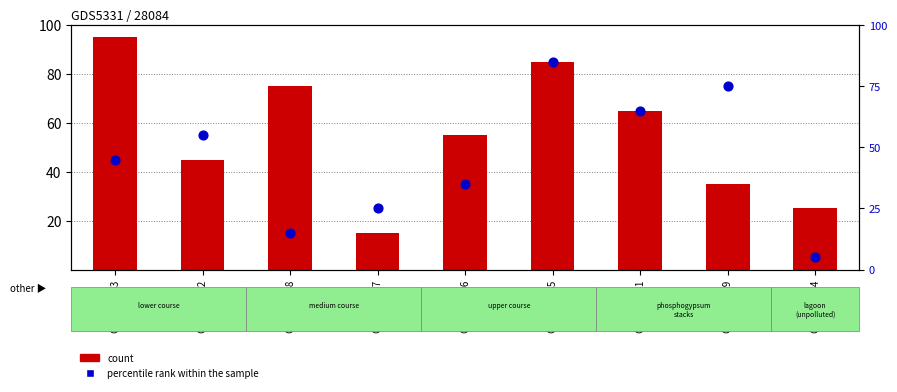

What are all the series names shown in the legend?

count, percentile rank within the sample